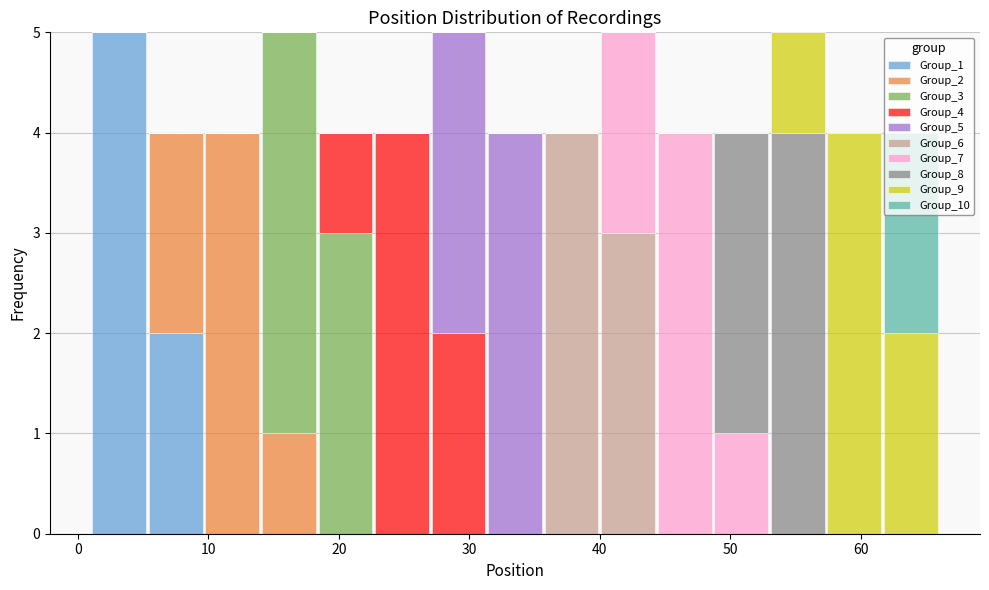

Reading left to right, transcribe this chart: for each stacked bar, give the range it covers on the x-axis and its total height. Neither the bar edges nor the heights are printed on the chart, so give them approximately, as read against the axes.

1 to 5: 5
5 to 10: 4
10 to 14: 4
14 to 18: 5
18 to 23: 4
23 to 27: 4
27 to 31: 5
31 to 36: 4
36 to 40: 4
40 to 44: 5
44 to 49: 4
49 to 53: 4
53 to 57: 5
57 to 62: 4
62 to 66: 4